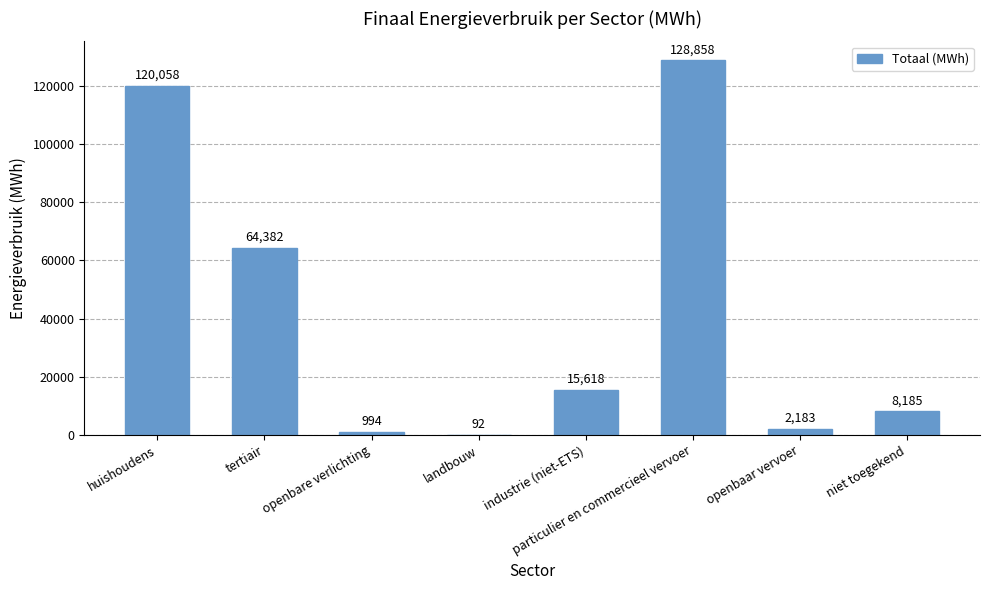

What is the maximum value shown in the chart?

128857.7